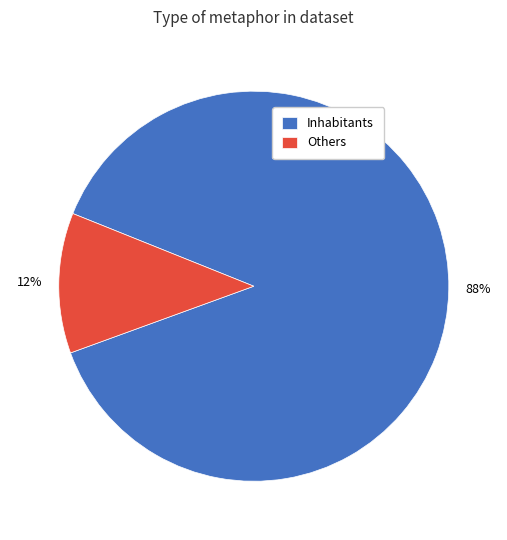

Count the number of slices in the pie.

2